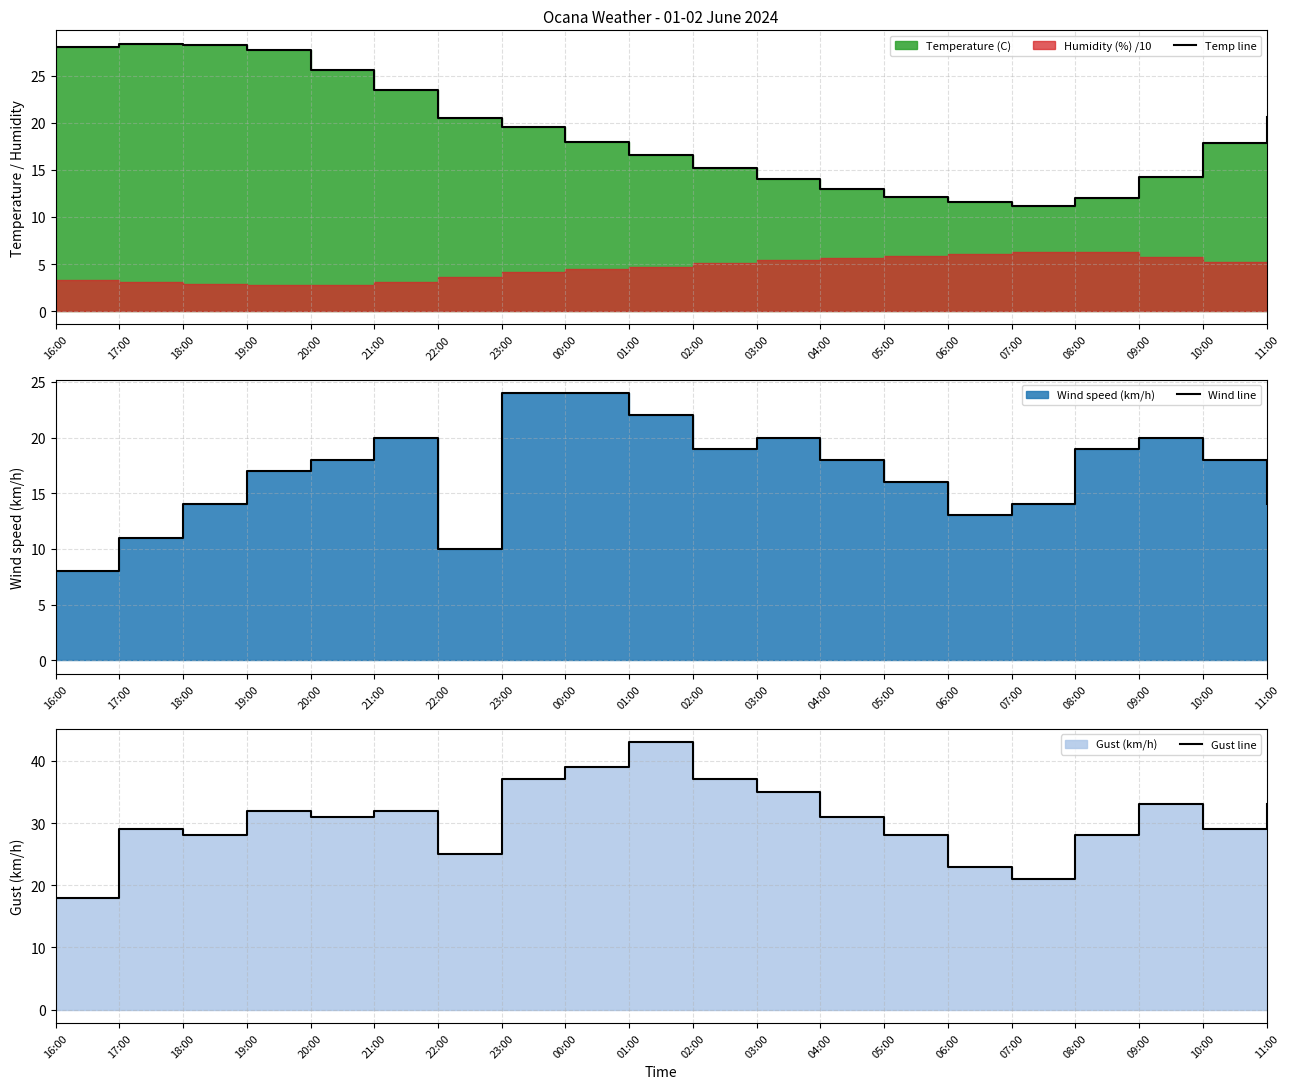

How many intersections are there between Gust line and Temp line?

3